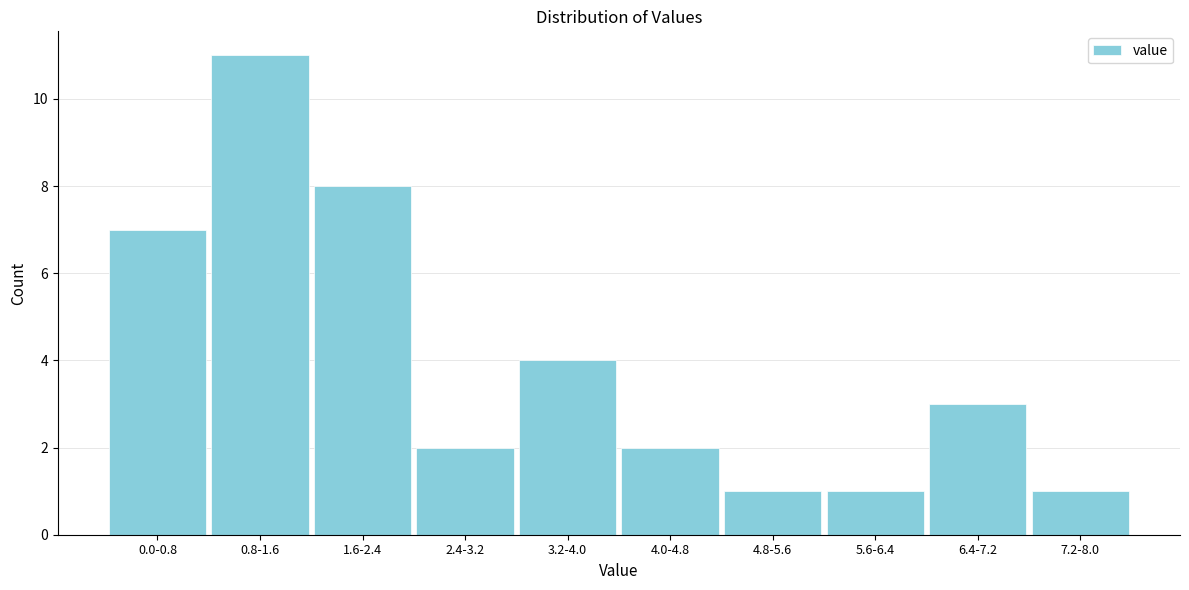

Reading right to left, extract all data points from this chart.

7.2-8.0=1	6.4-7.2=3	5.6-6.4=1	4.8-5.6=1	4.0-4.8=2	3.2-4.0=4	2.4-3.2=2	1.6-2.4=8	0.8-1.6=11	0.0-0.8=7